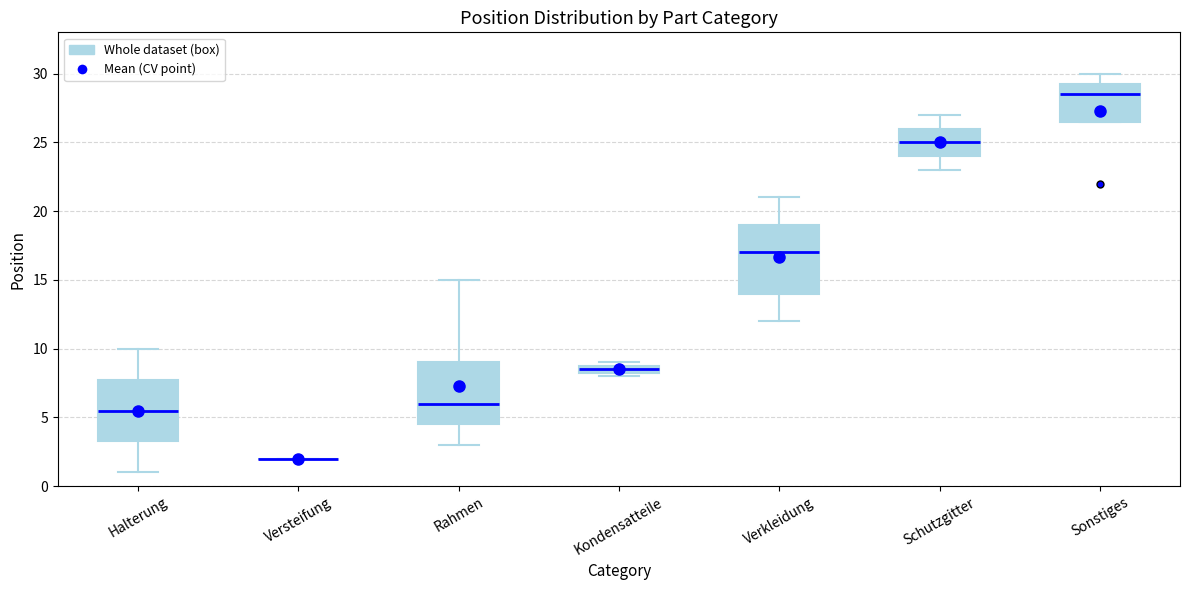

Where does the lower whisker of the box for Halterung end on the y-axis? The values are not printed on the chart, so give them approximately, as read against the axis.

1.0